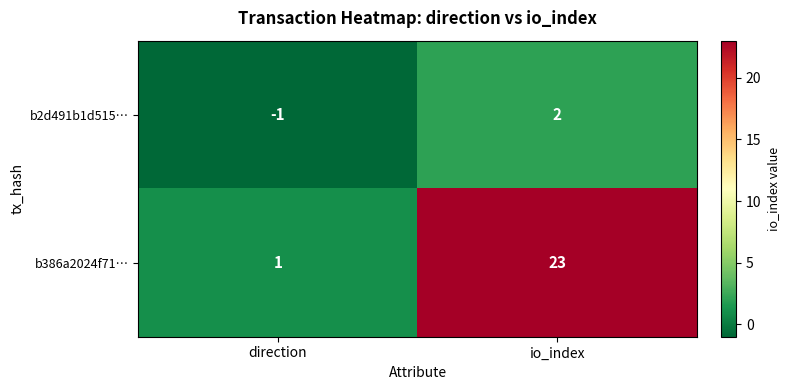

How many categories are shown in the chart?

2